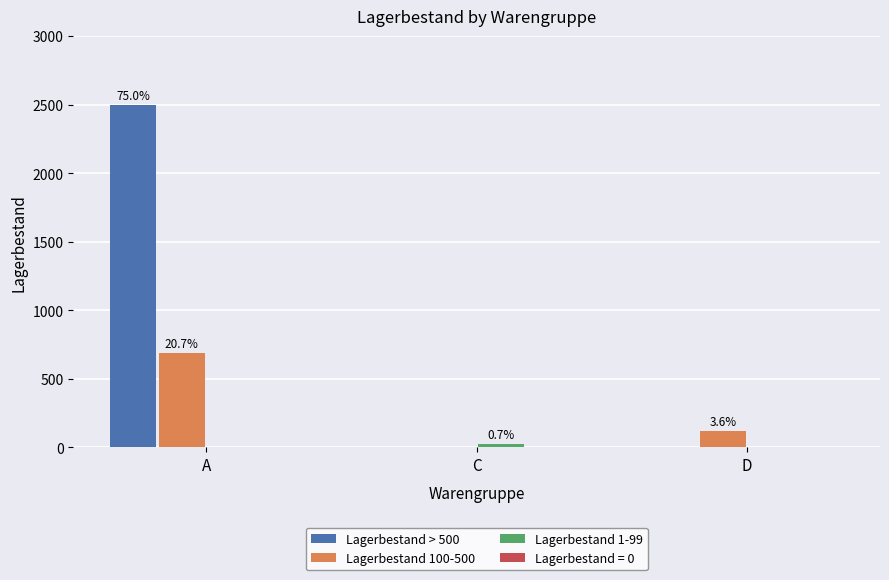

Which series changed the most between A and D?

Lagerbestand > 500